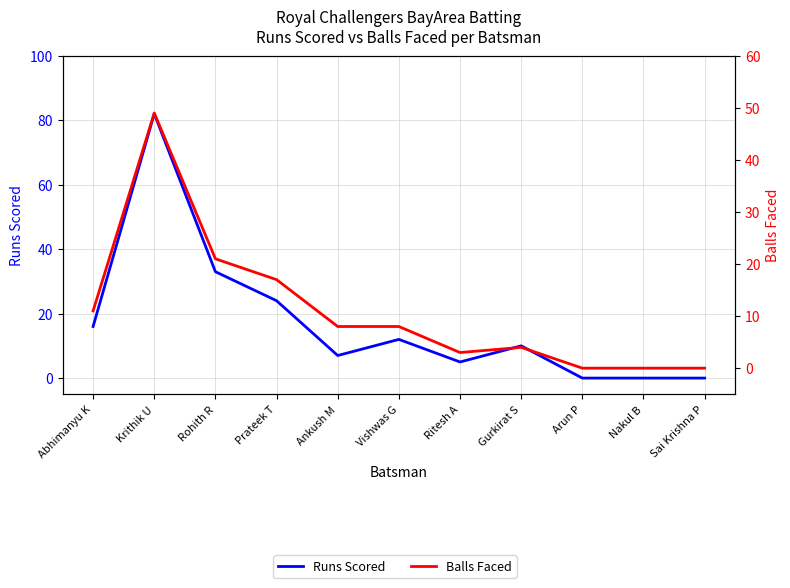

Which label corresponds to the smallest value in the chart?

Arun P